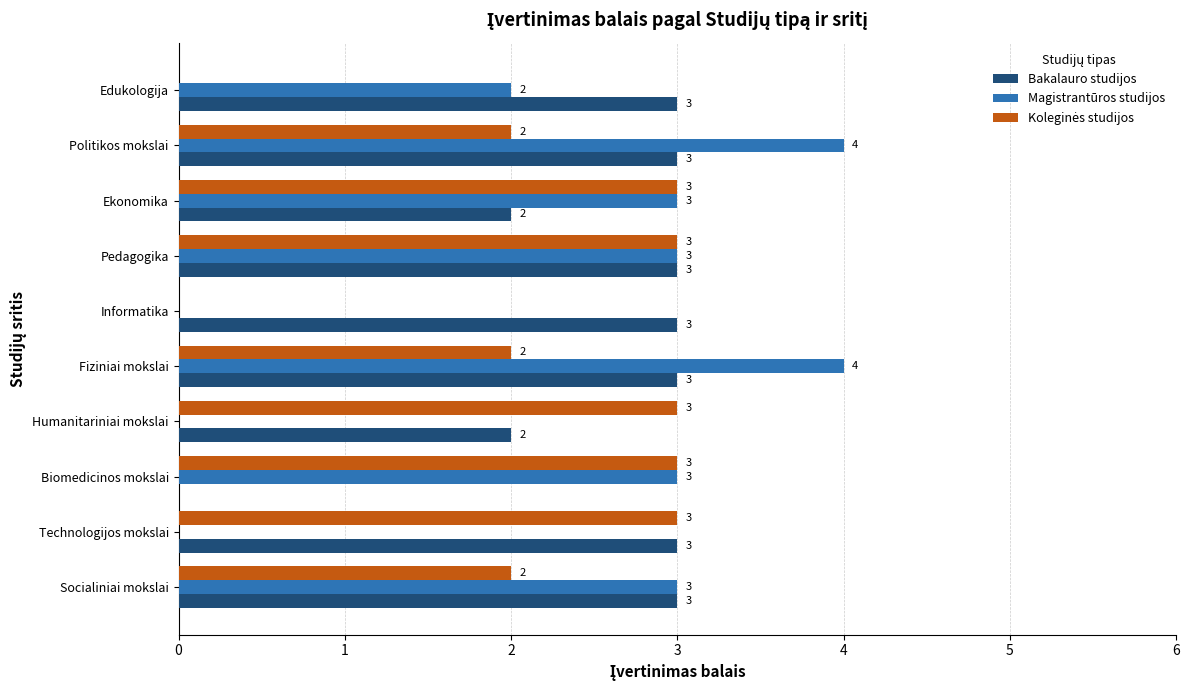

The value of Bakalauro studijos at Humanitariniai mokslai is 2. True or false?

True